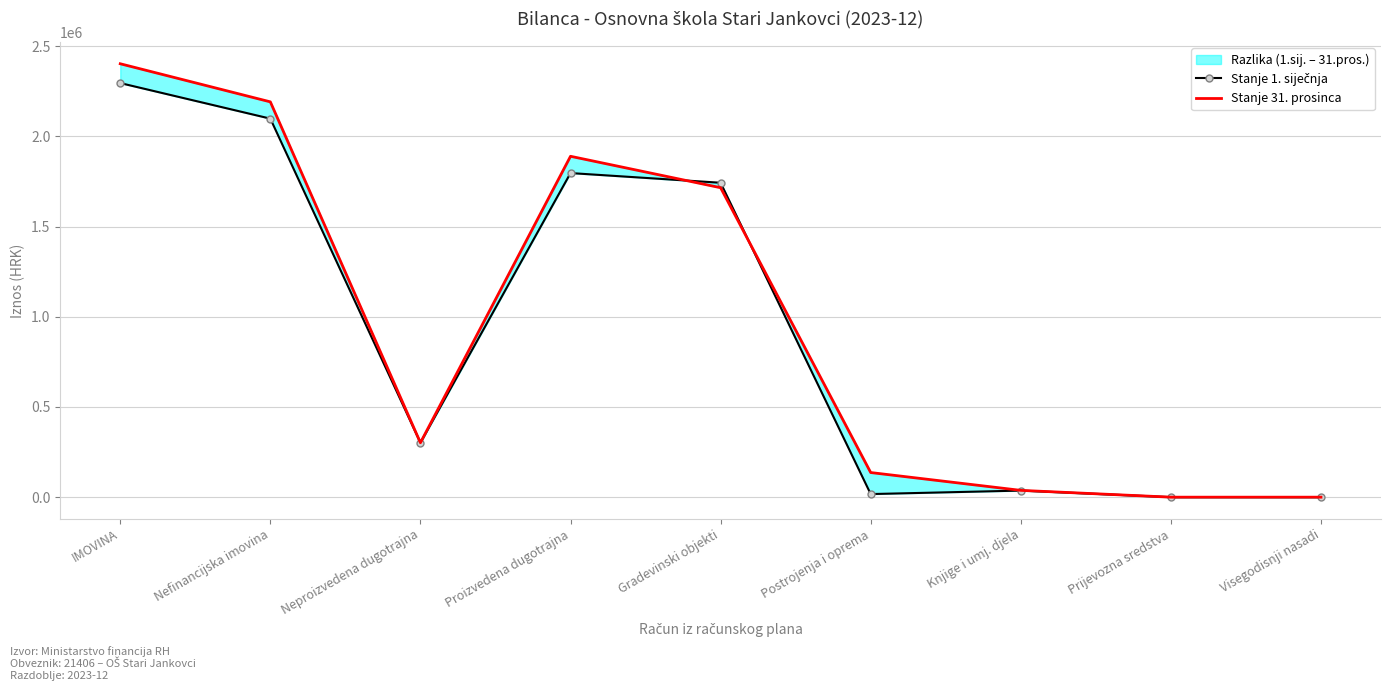

In Stanje 31. prosinca, how many points are lower than both neighbors (excluding endpoints)?

1